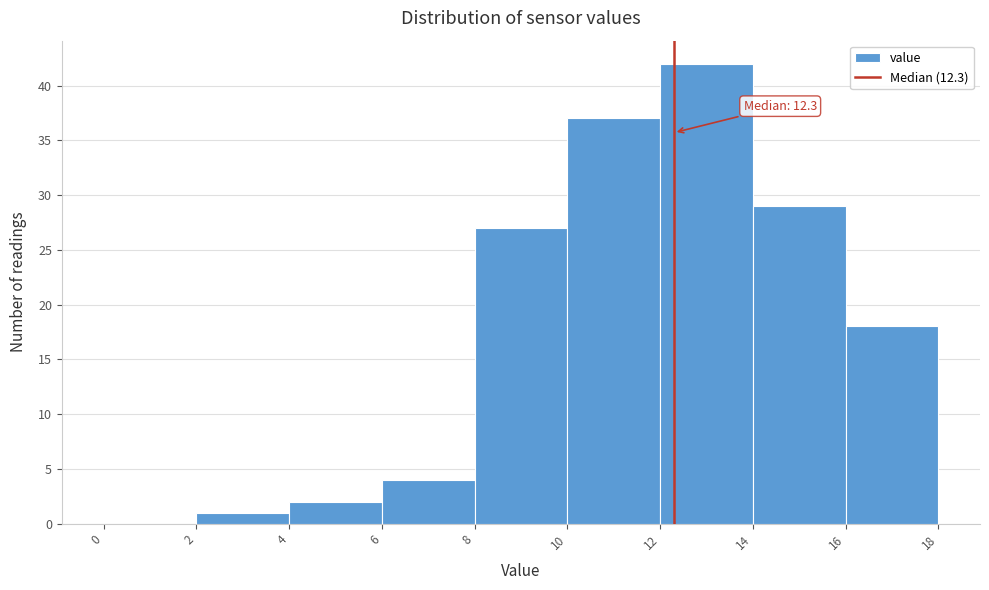

Over which range of the x-axis is the bar tallest?

12 to 14